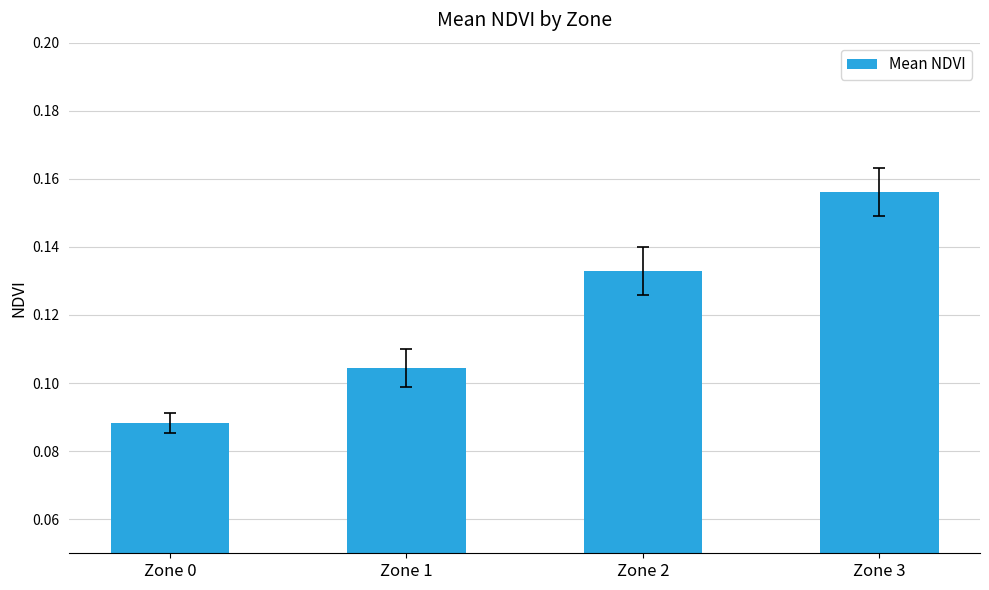

Rank the categories by value from lowest to highest.

Zone 0, Zone 1, Zone 2, Zone 3